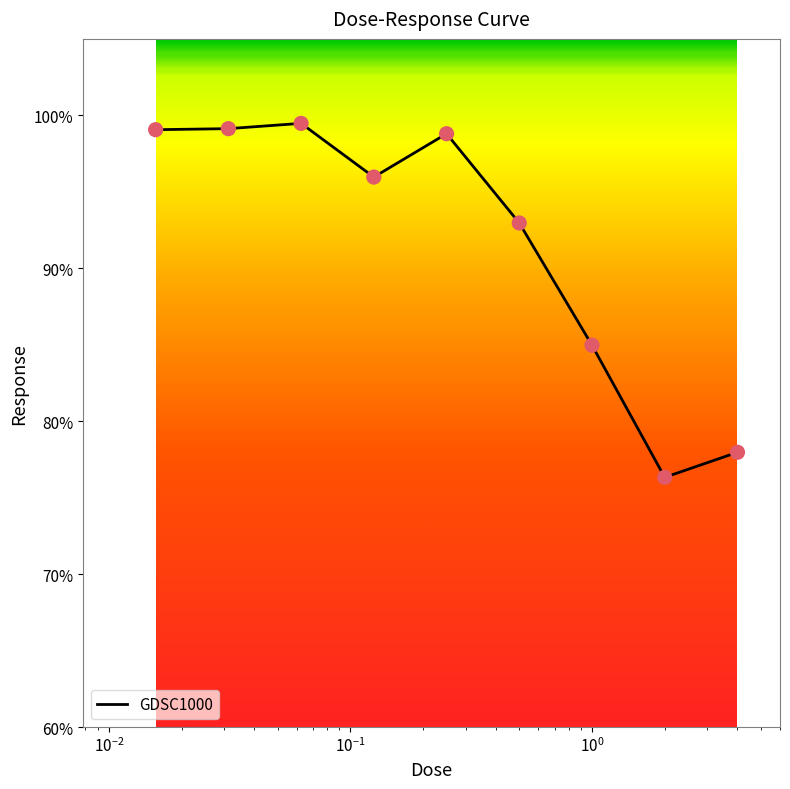

What is the smallest value displayed?

76.3